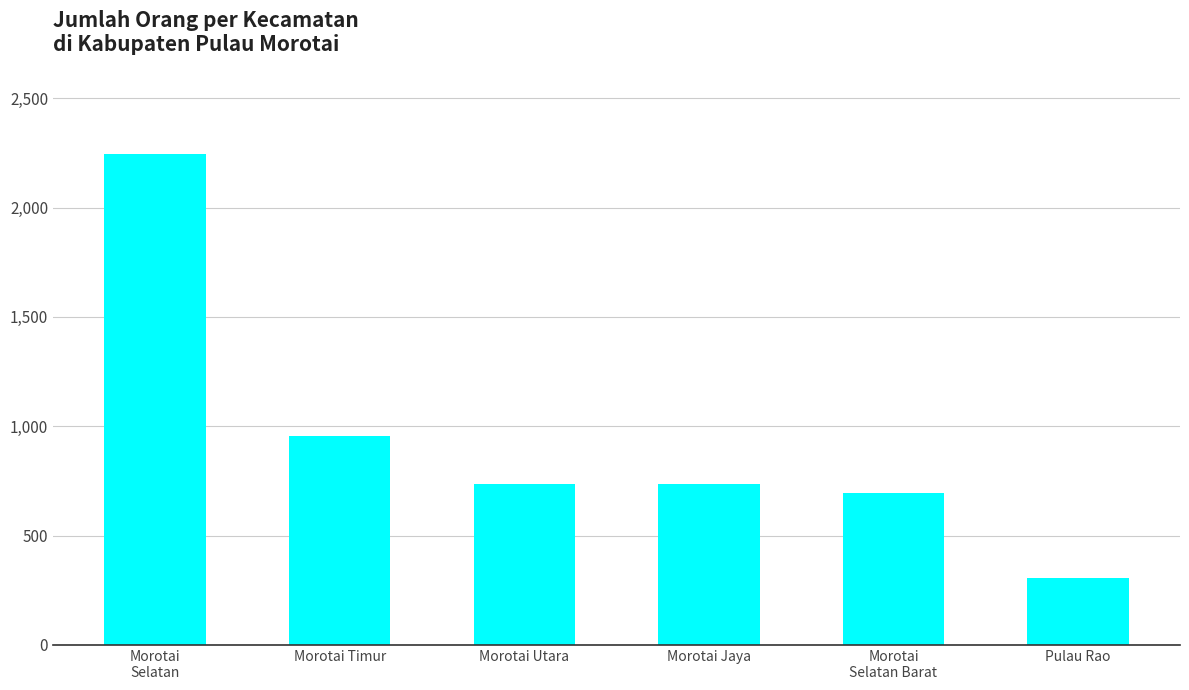

At which label is the value closest to 1274?

Morotai Timur